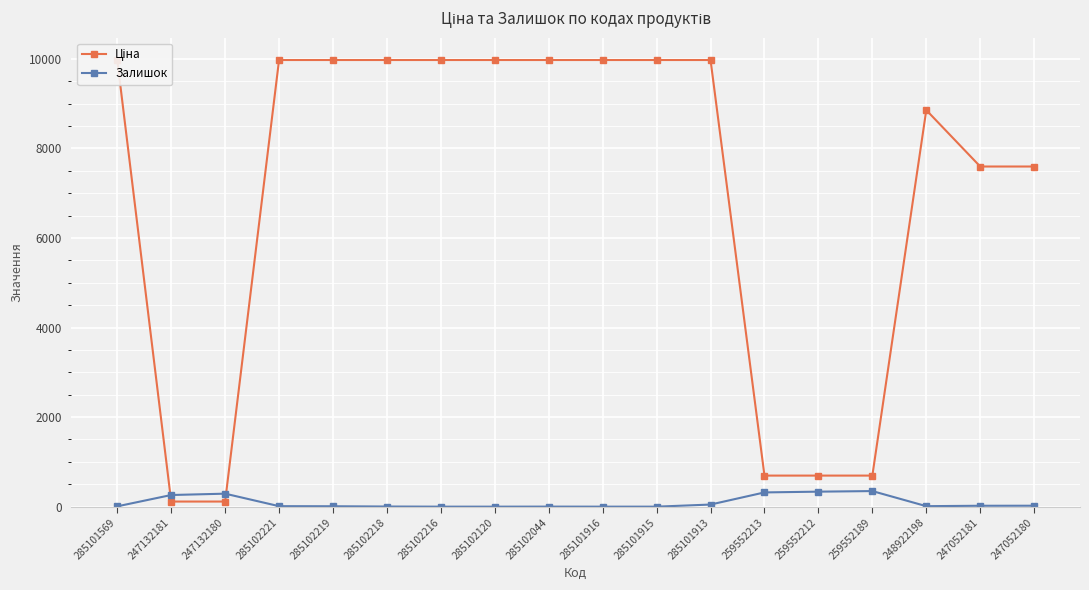

What is the sum of the Ціна values at 248922198 and 285101913?

18831.7